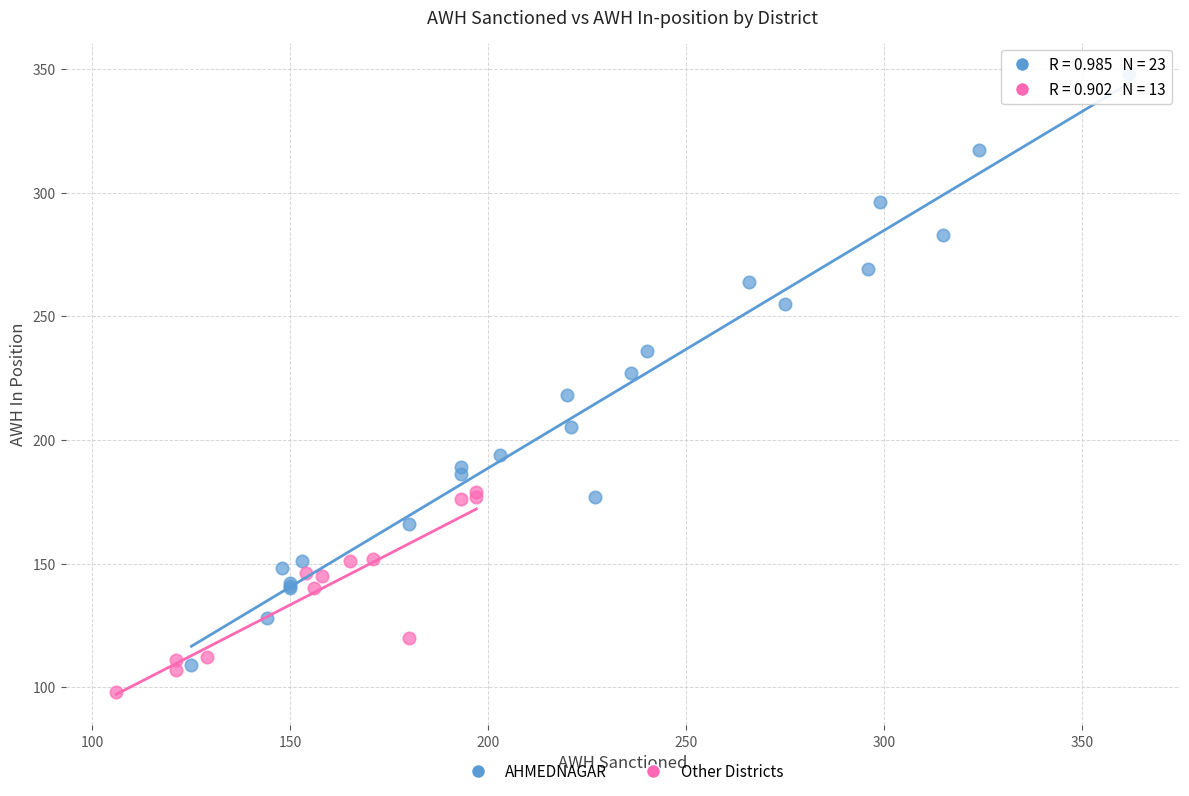

Which series contains the highest Y value?

AHMEDNAGAR